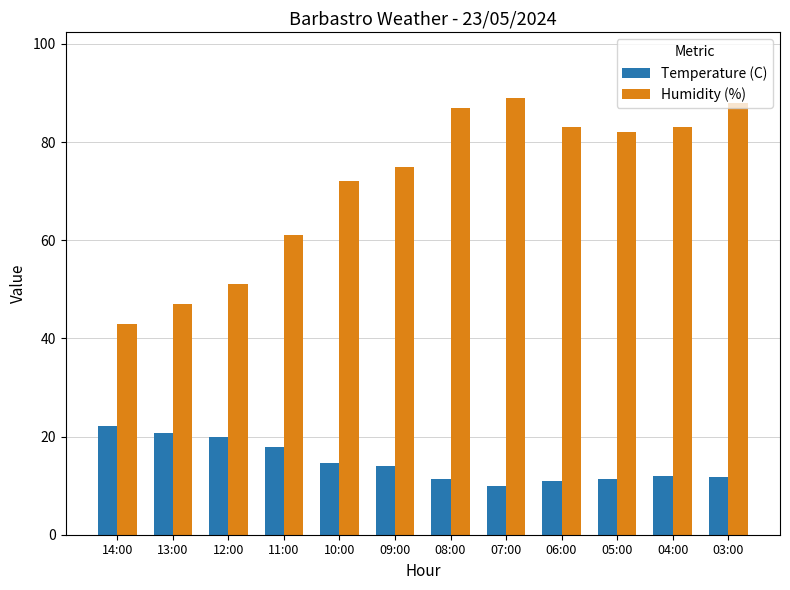

Count the number of categories in the chart.

12